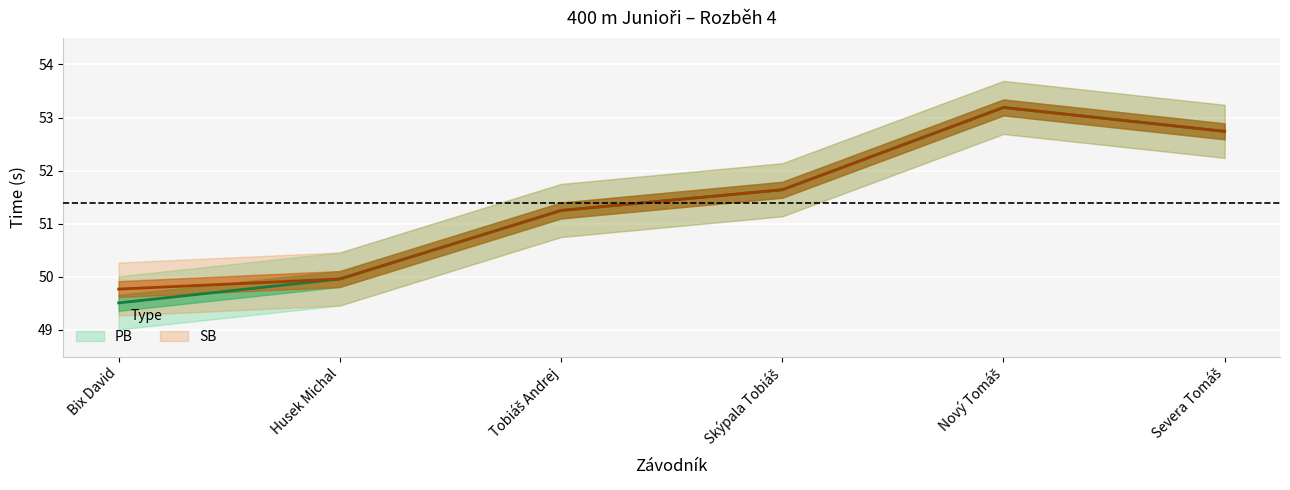

True or false: SB has a value of 12.5 at Nový Tomáš.

False